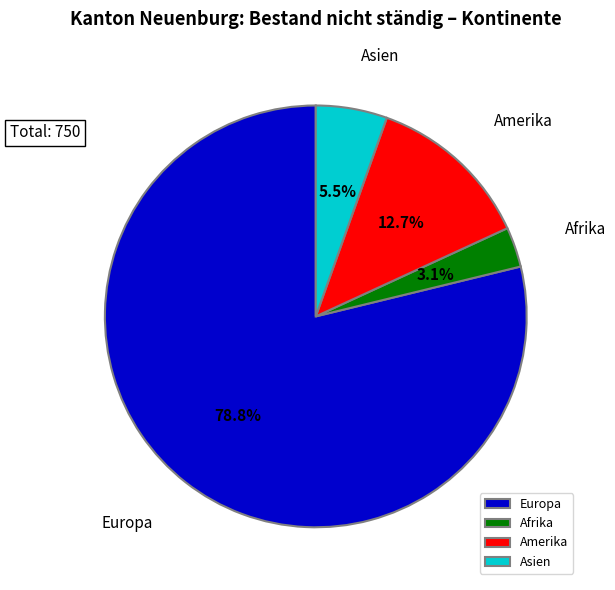

Which category has the biggest portion of the pie?

Europa